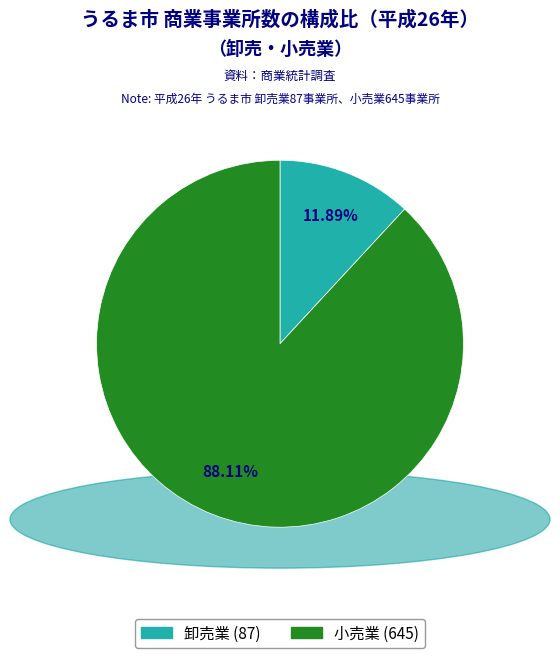

What percentage is the 卸売業 slice, to the nearest percent?

12%